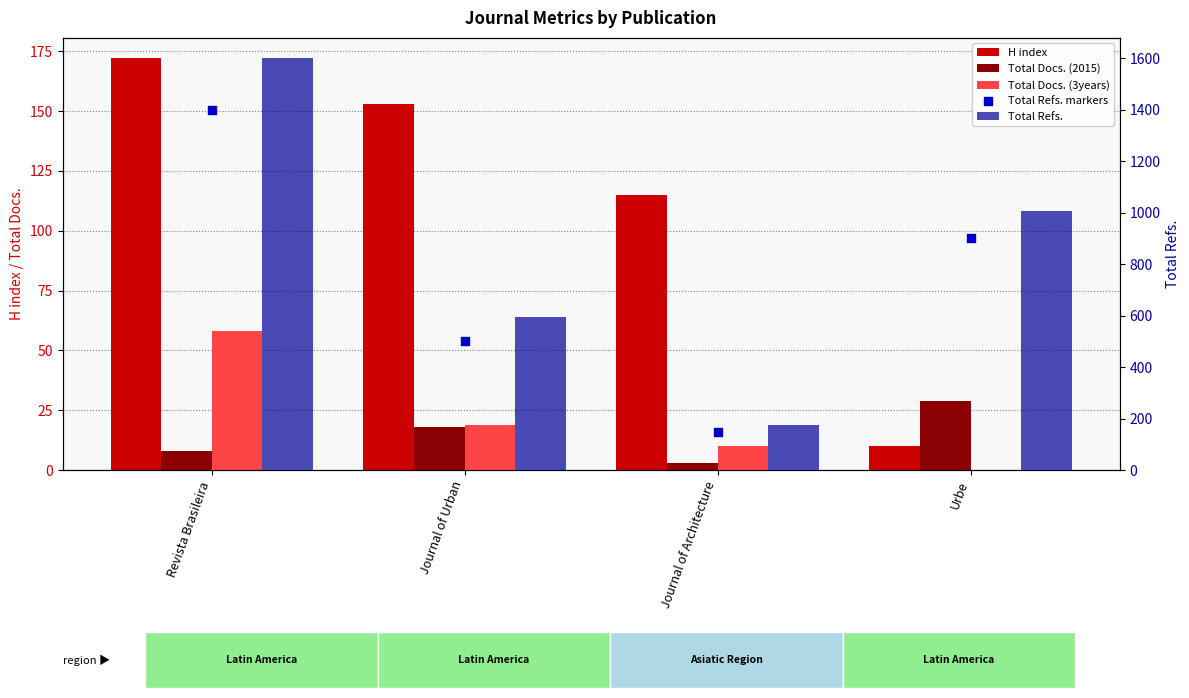

Which series has the widest spread of Y values?

Total Refs.